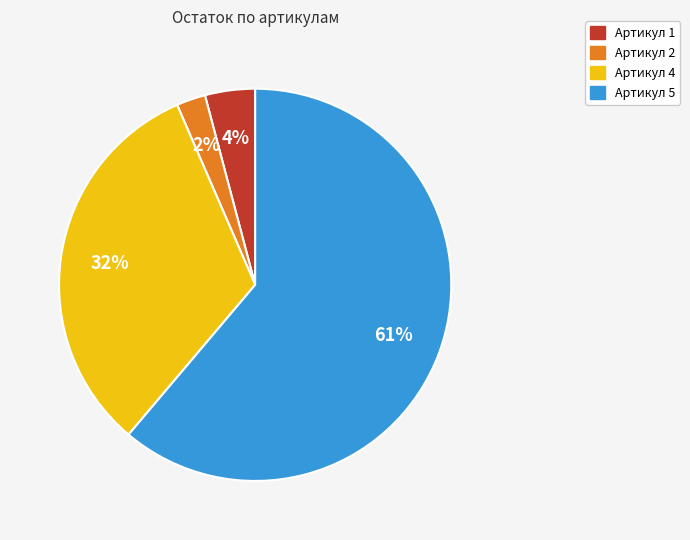

Which slice is the smallest?

Артикул 2